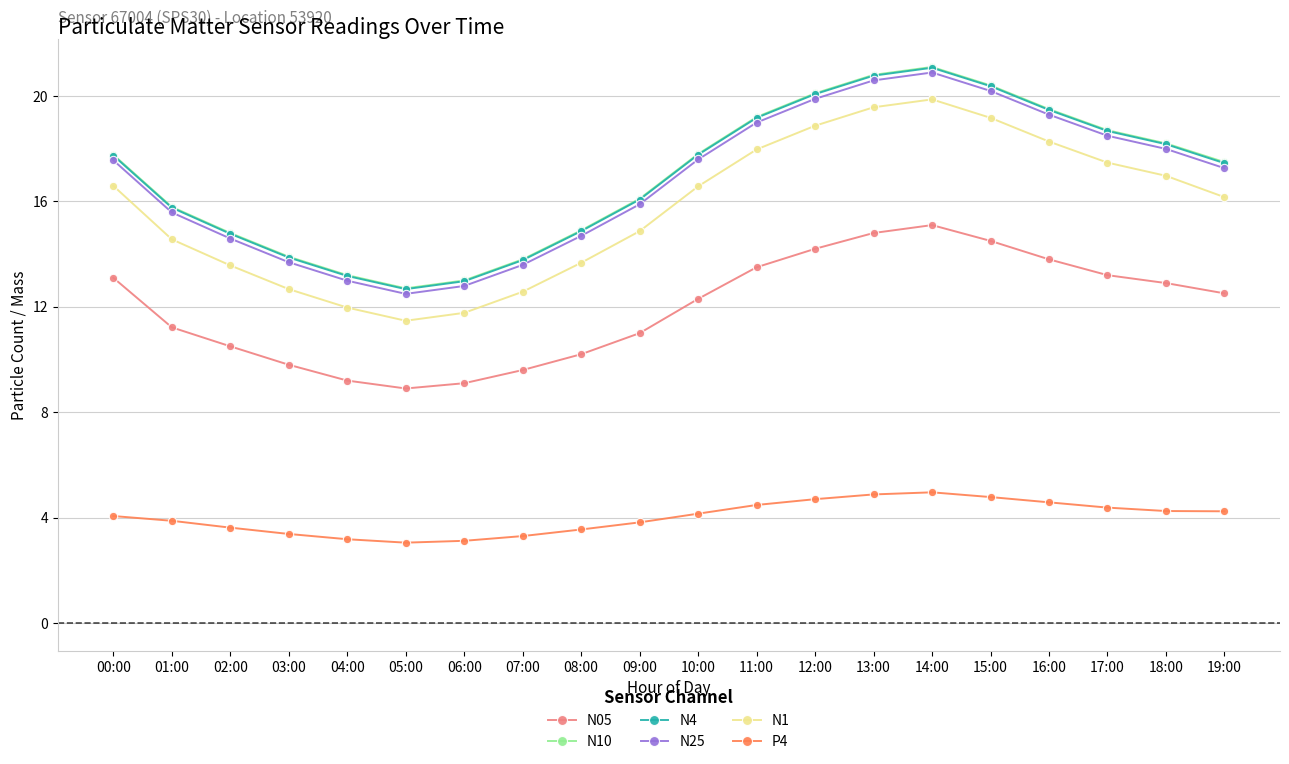

What is the maximum value for N25?

20.9